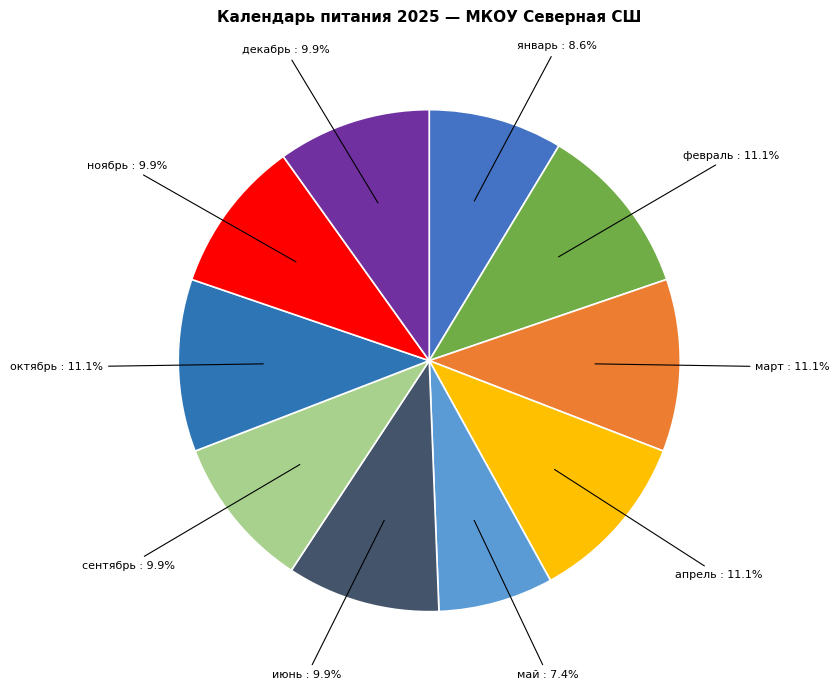

What percentage is the июнь slice, to the nearest percent?

10%